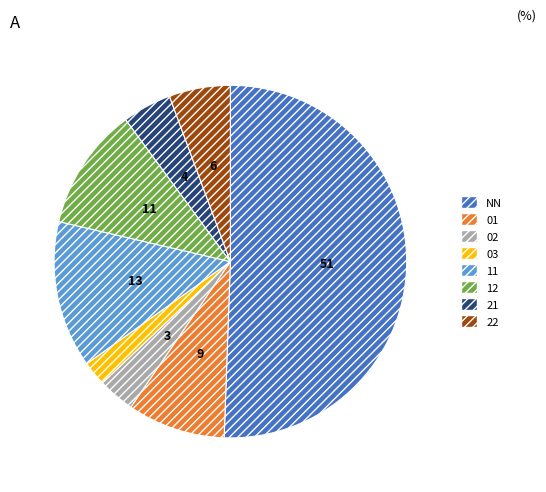

Combined, what portion of the pie is NN and 12?

61.8%